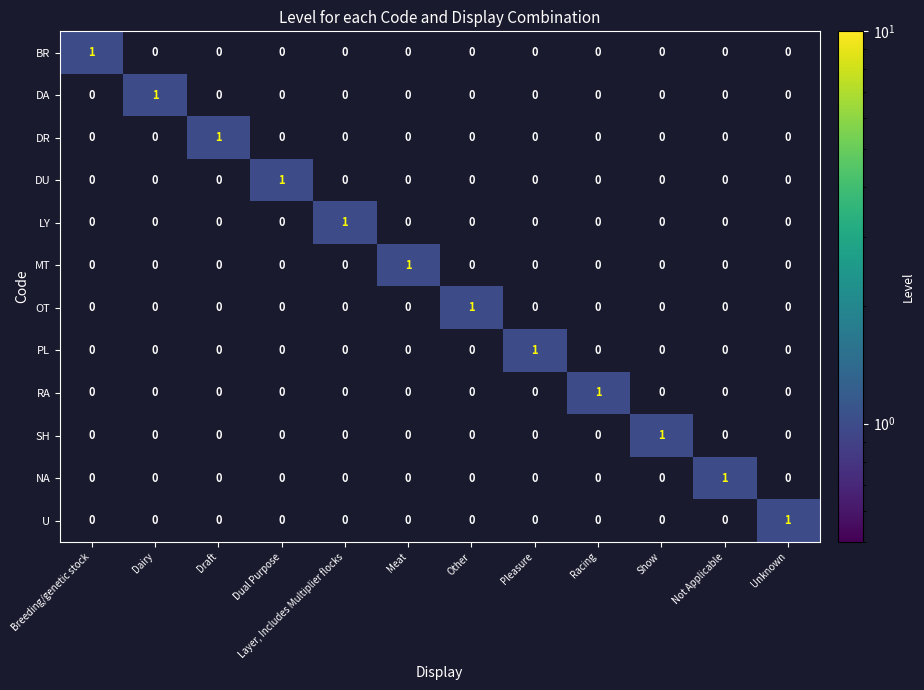

The value of SH at Layer, Includes Multiplier flocks is 1. True or false?

False